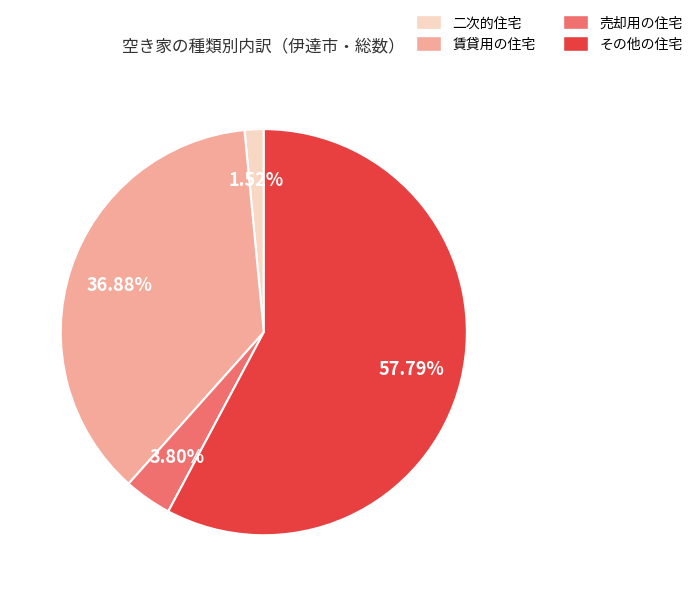

Do 売却用の住宅 and 賃貸用の住宅 together represent more than half of the pie?

No